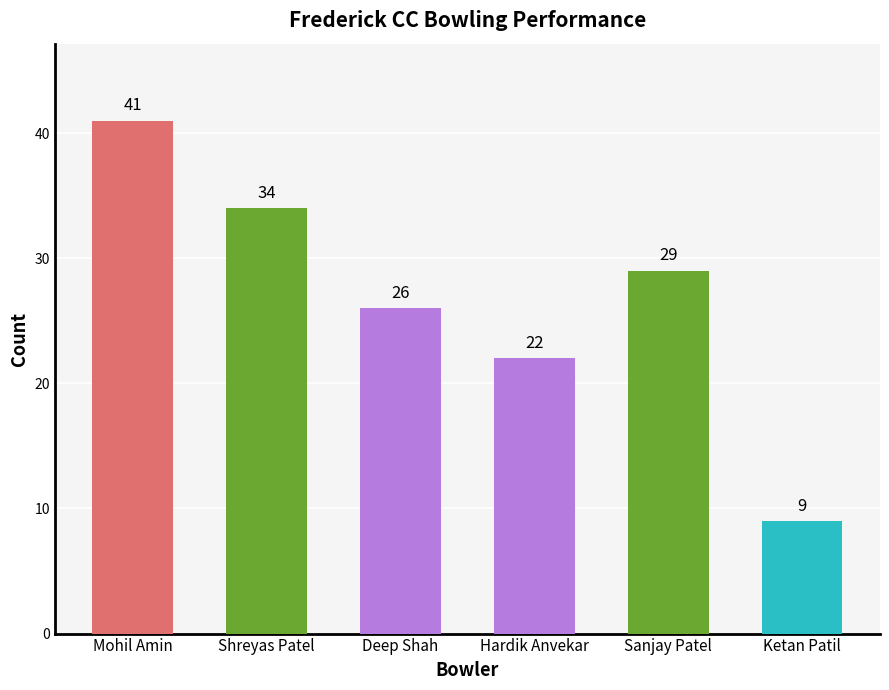

Reading left to right, list all the values displayed in this chart.

Mohil Amin=41	Shreyas Patel=34	Deep Shah=26	Hardik Anvekar=22	Sanjay Patel=29	Ketan Patil=9